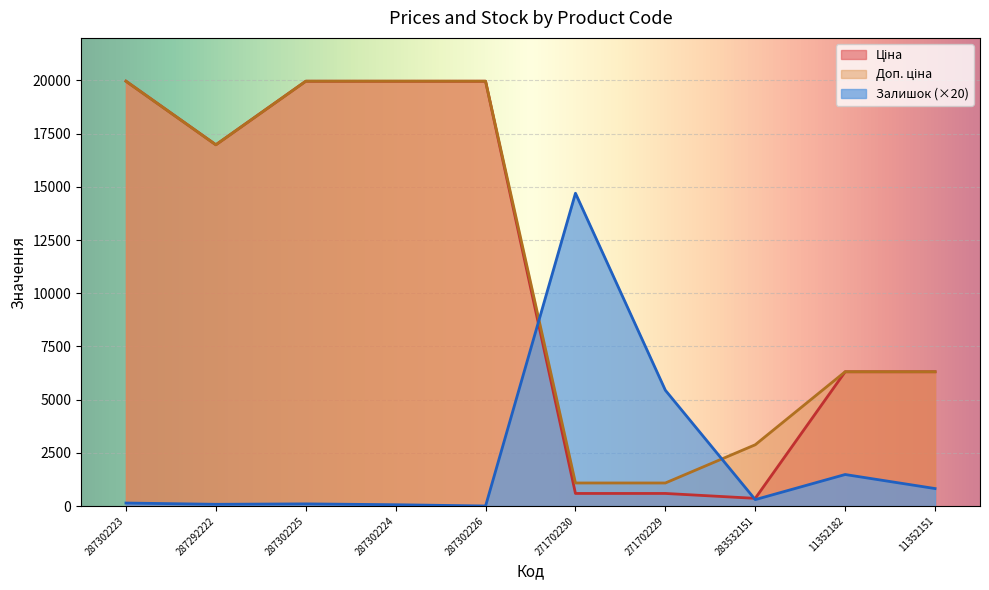

How many lines are shown in the chart?

3